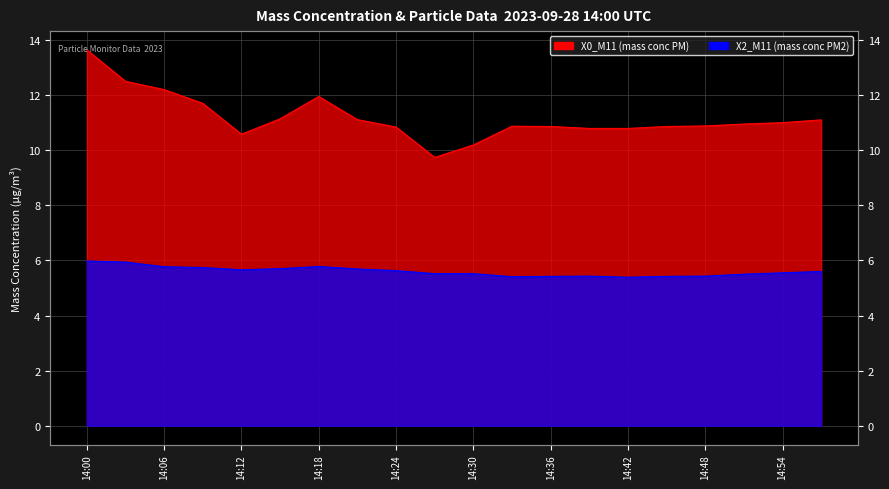

Which series changed the most between 14:03 and 14:09?

X0_M11 (mass conc PM)